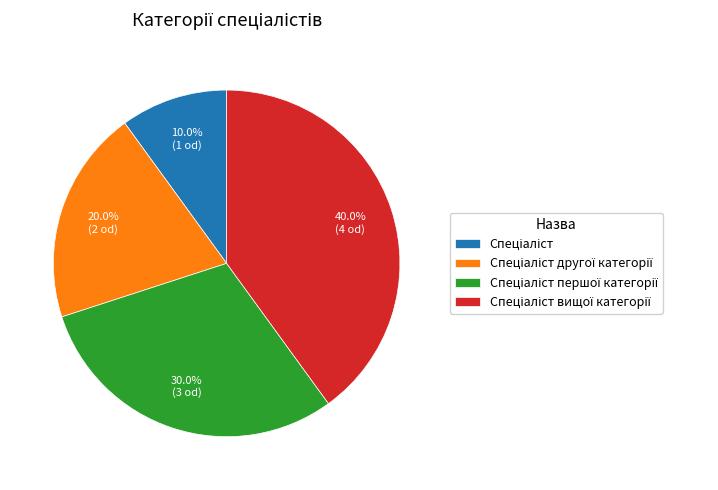

Does any single category account for the majority?

No